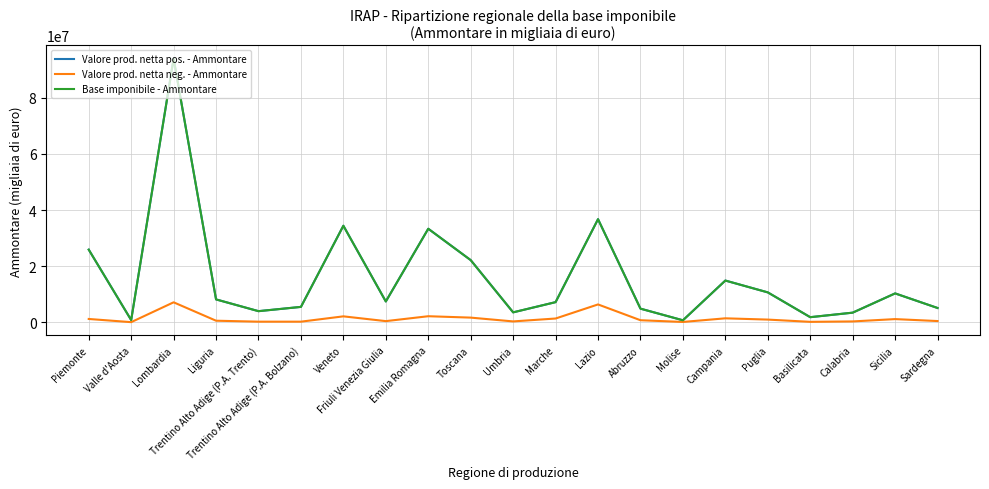

At which category is the sum across all series the highest?

Lombardia